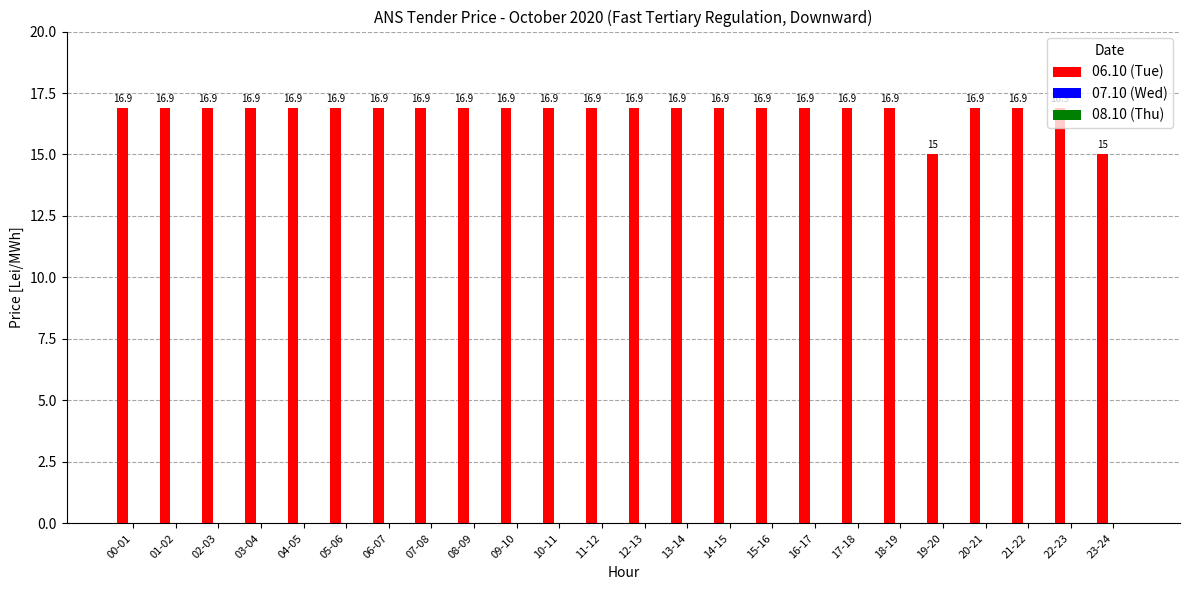

What is the maximum value shown in the chart?

16.9